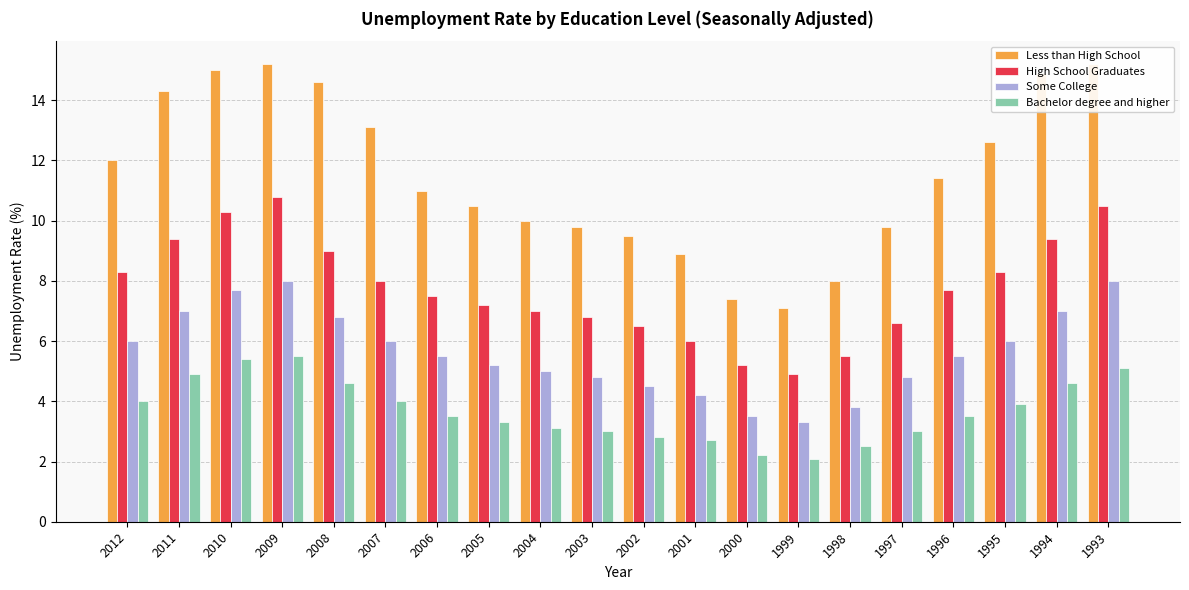

Reading left to right, list all the values displayed in this chart.

Less than High School: 2012=12.0	2011=14.3	2010=15.0	2009=15.2	2008=14.6	2007=13.1	2006=11.0	2005=10.5	2004=10.0	2003=9.8	2002=9.5	2001=8.9	2000=7.4	1999=7.1	1998=8.0	1997=9.8	1996=11.4	1995=12.6	1994=14.9	1993=15.2
High School Graduates: 2012=8.3	2011=9.4	2010=10.3	2009=10.8	2008=9.0	2007=8.0	2006=7.5	2005=7.2	2004=7.0	2003=6.8	2002=6.5	2001=6.0	2000=5.2	1999=4.9	1998=5.5	1997=6.6	1996=7.7	1995=8.3	1994=9.4	1993=10.5
Some College: 2012=6.0	2011=7.0	2010=7.7	2009=8.0	2008=6.8	2007=6.0	2006=5.5	2005=5.2	2004=5.0	2003=4.8	2002=4.5	2001=4.2	2000=3.5	1999=3.3	1998=3.8	1997=4.8	1996=5.5	1995=6.0	1994=7.0	1993=8.0
Bachelor degree and higher: 2012=4.0	2011=4.9	2010=5.4	2009=5.5	2008=4.6	2007=4.0	2006=3.5	2005=3.3	2004=3.1	2003=3.0	2002=2.8	2001=2.7	2000=2.2	1999=2.1	1998=2.5	1997=3.0	1996=3.5	1995=3.9	1994=4.6	1993=5.1